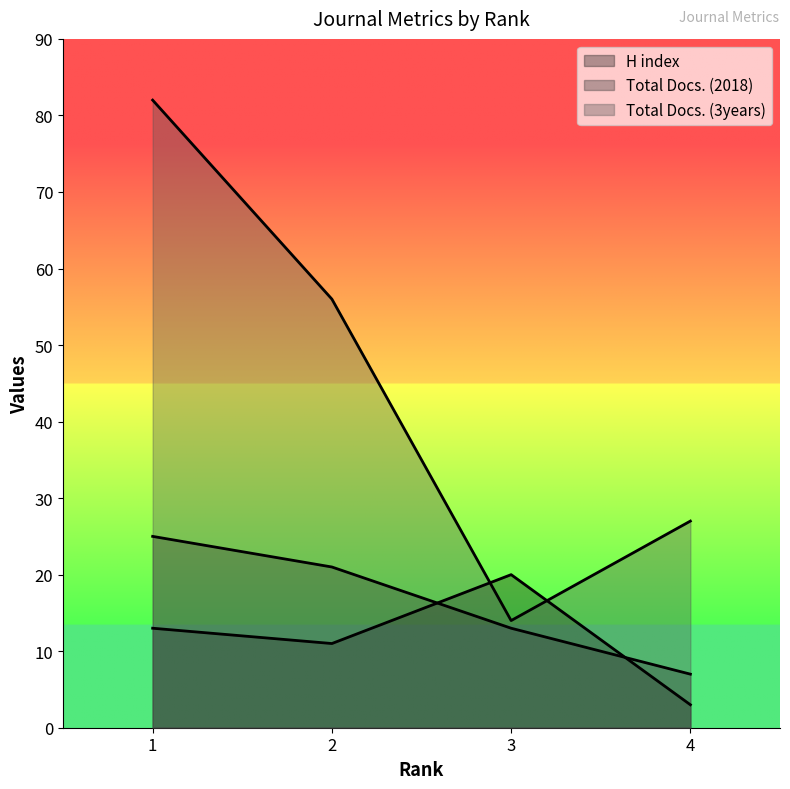

Is the value of Total Docs. (2018) at 4 greater than the value of Total Docs. (3years) at 1?

No